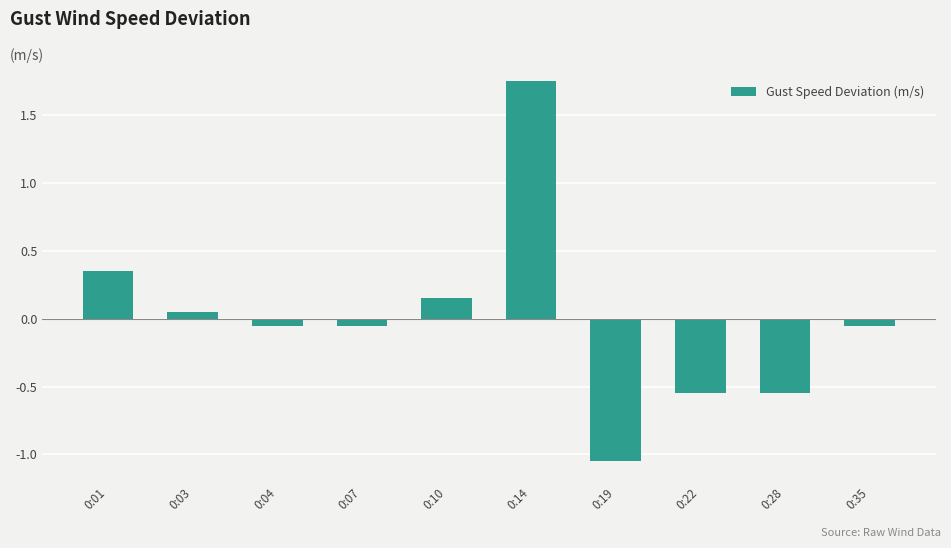

How many values are below 0?

6